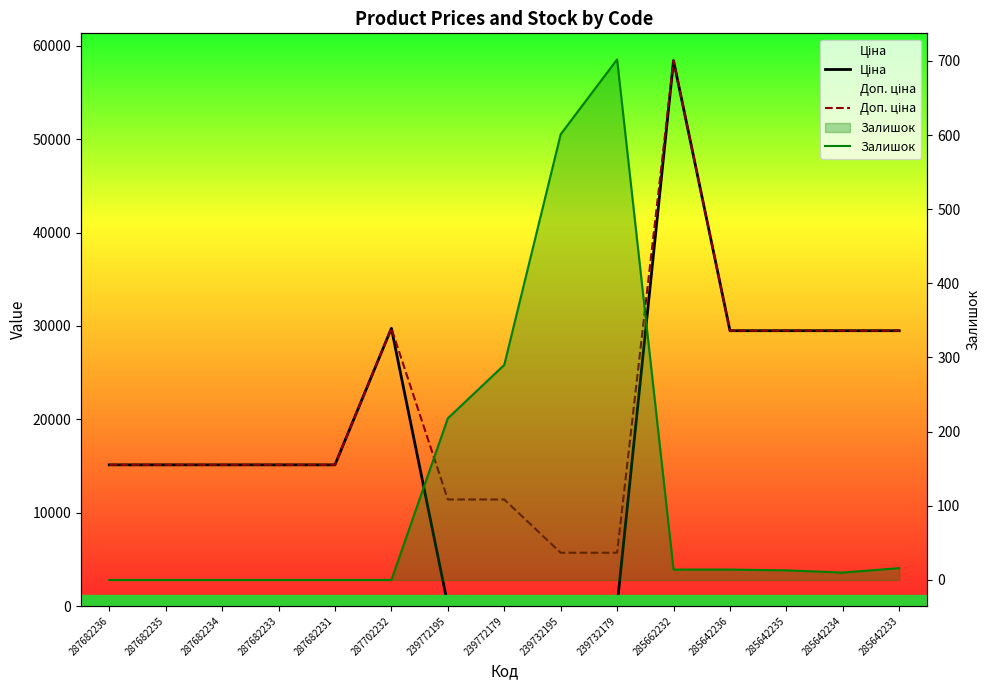

Is the value of Залишок at 285642234 greater than the value of Доп. ціна at 285642233?

No